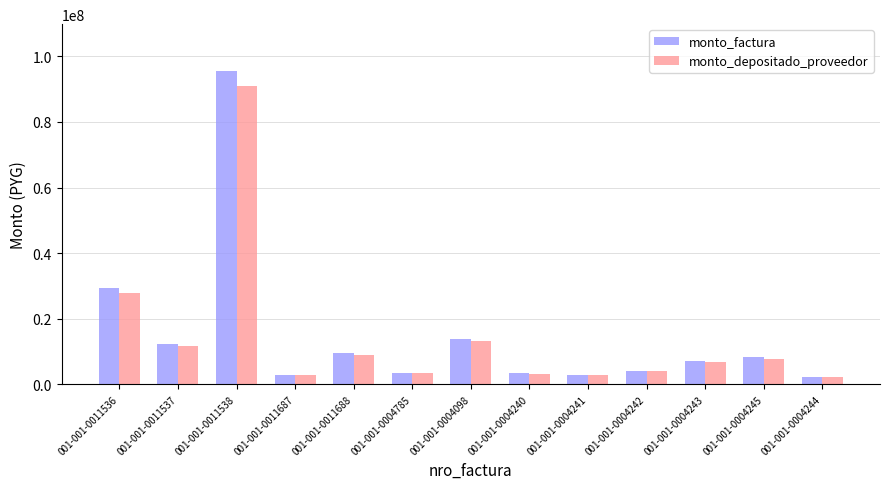

What are all the series names shown in the legend?

monto_factura, monto_depositado_proveedor